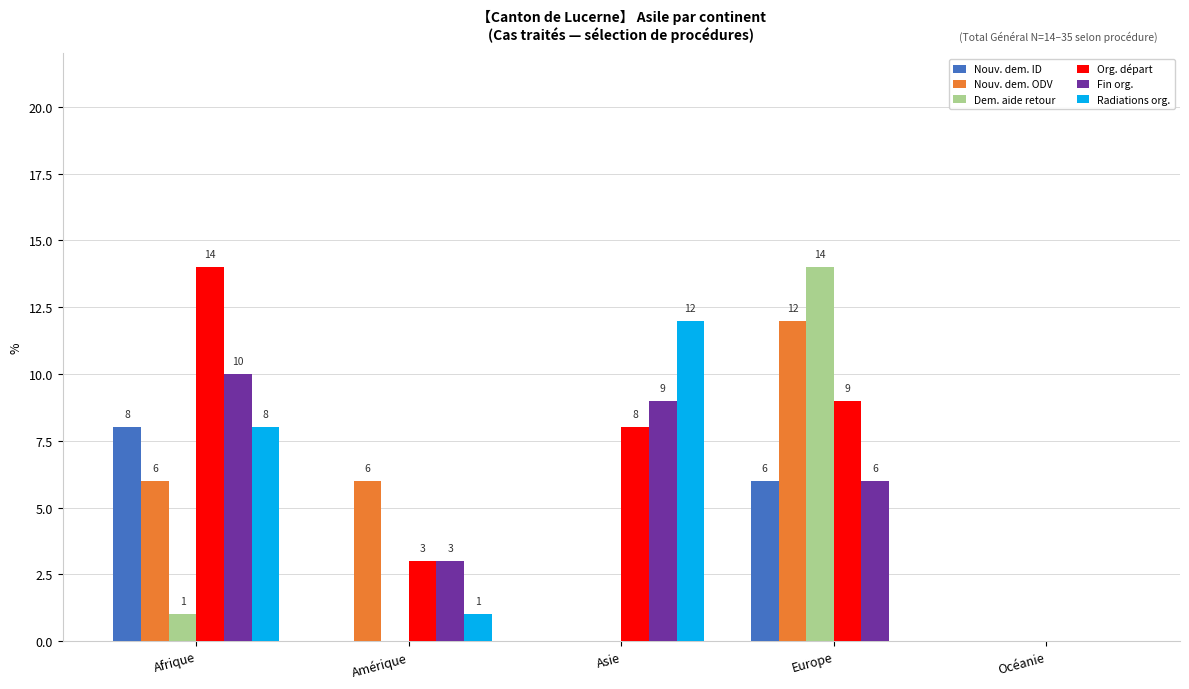

How many categories are shown in the chart?

5